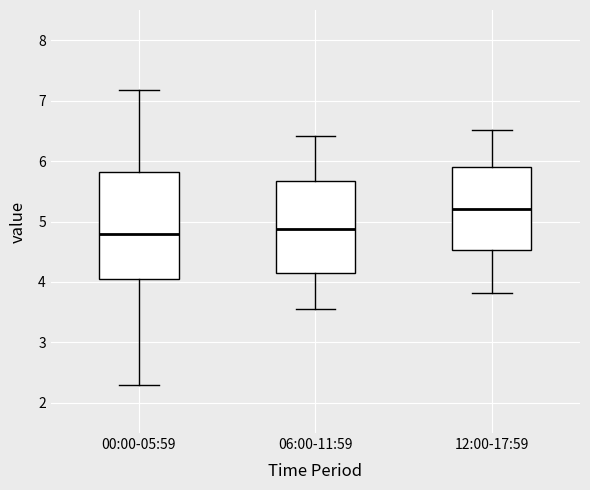

Where does the upper whisker of the box for 12:00-17:59 end on the y-axis? The values are not printed on the chart, so give them approximately, as read against the axis.

6.5